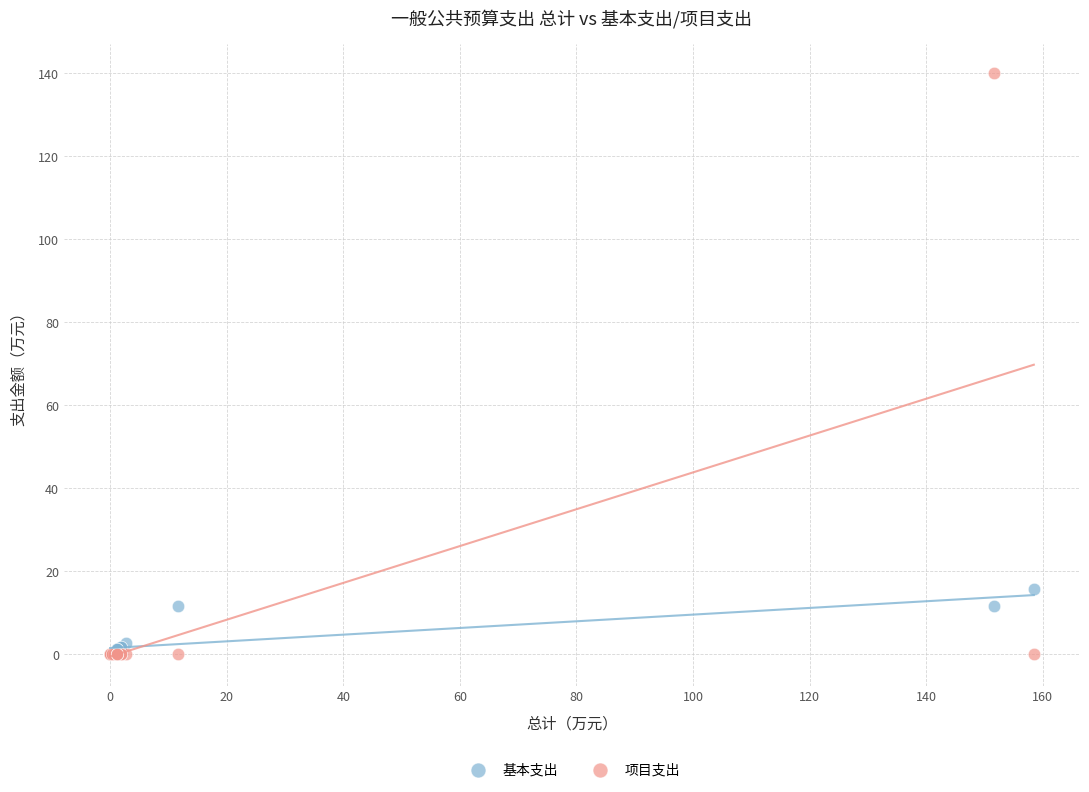

Which series contains the highest Y value?

项目支出